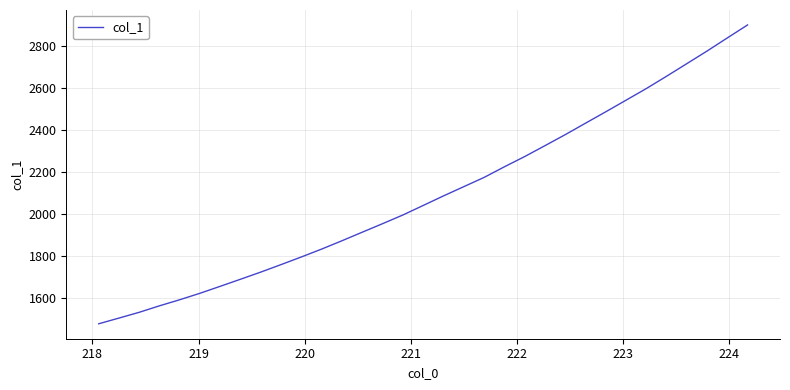

What is the difference between the maximum and minimum values?

1424.4